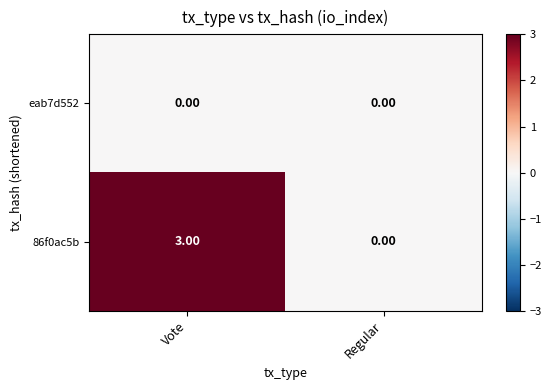

At which category does the chart reach its peak across all series?

Vote